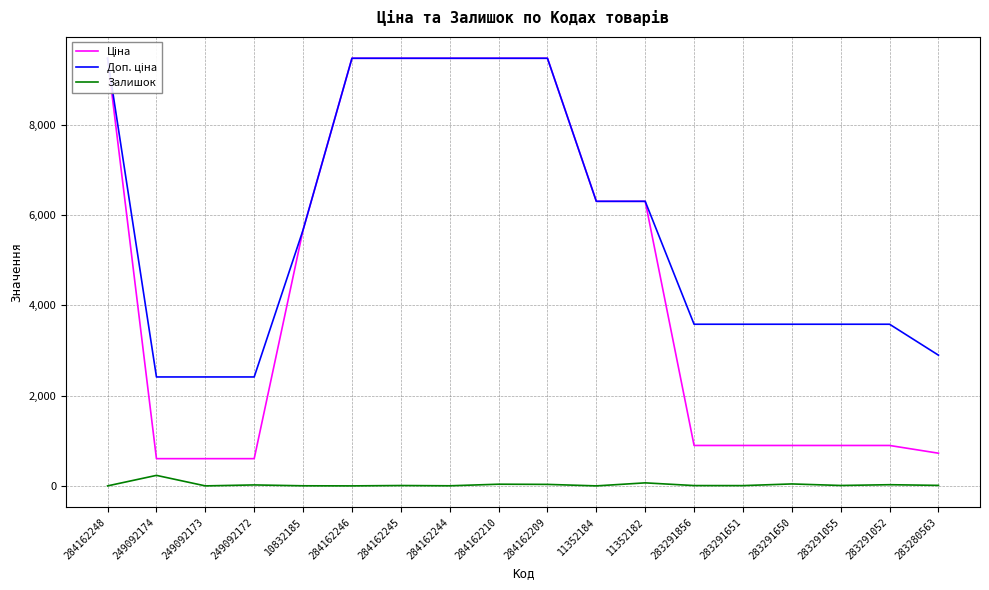

In Залишок, how many points are lower than both neighbors (excluding endpoints)?

6